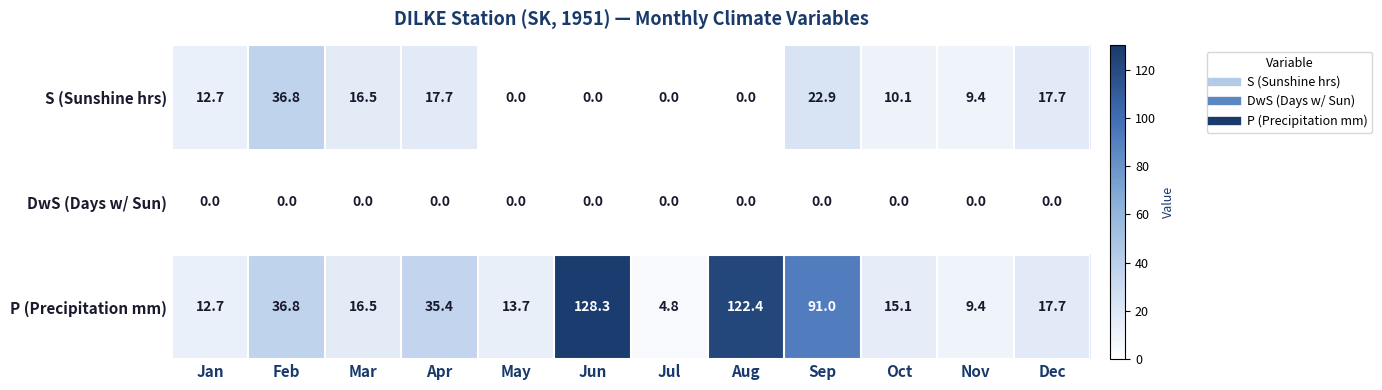

At which category is the sum across all series the highest?

Jun